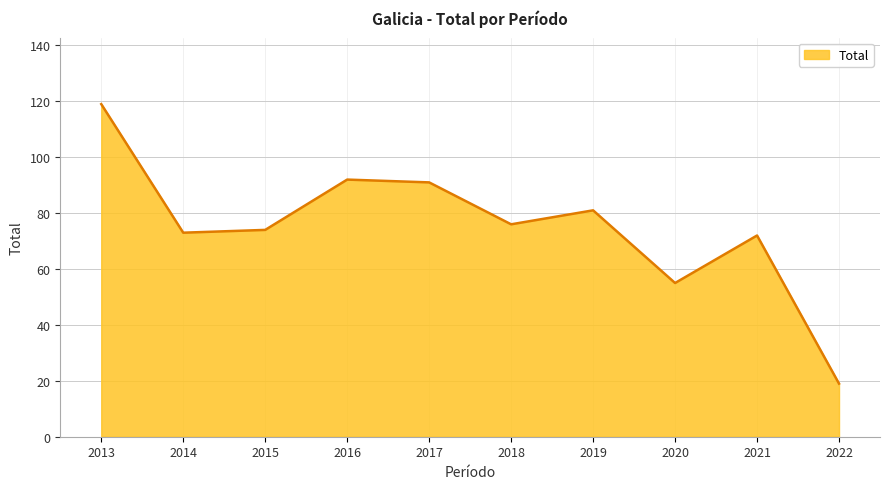

Reading left to right, extract all data points from this chart.

2013=119	2014=73	2015=74	2016=92	2017=91	2018=76	2019=81	2020=55	2021=72	2022=19